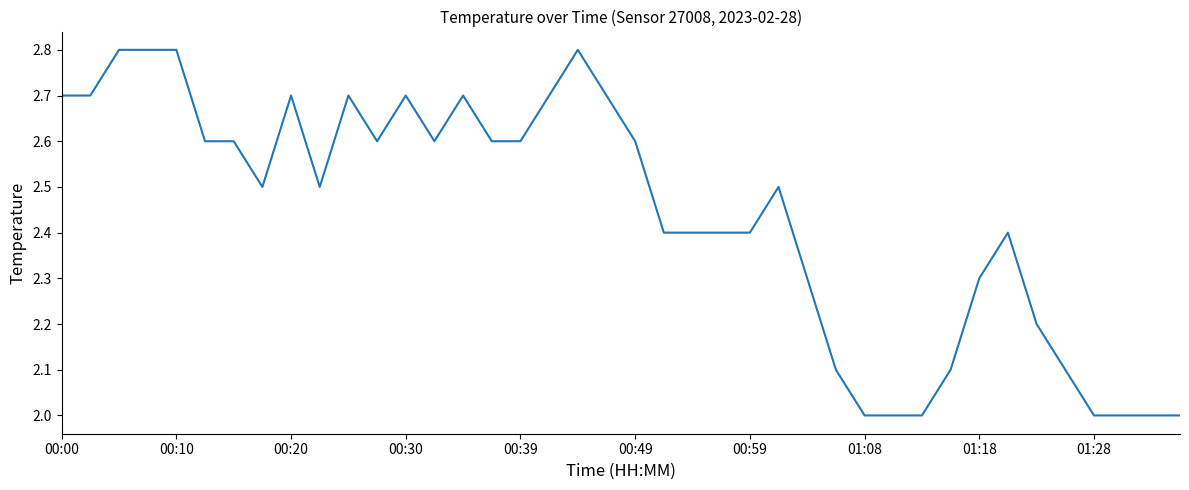

What is the smallest value displayed?

2.0